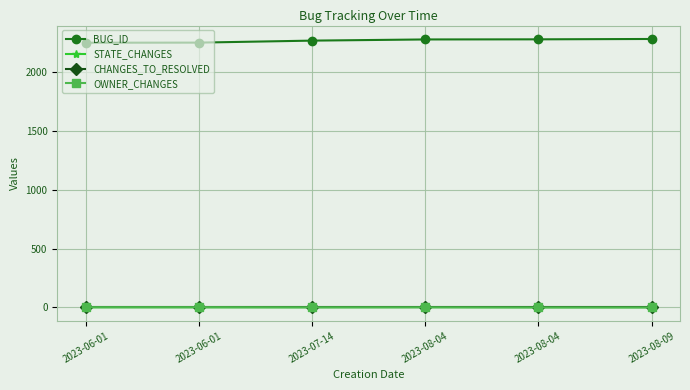

Is it true that OWNER_CHANGES equals 3 at 2023-06-01?

False